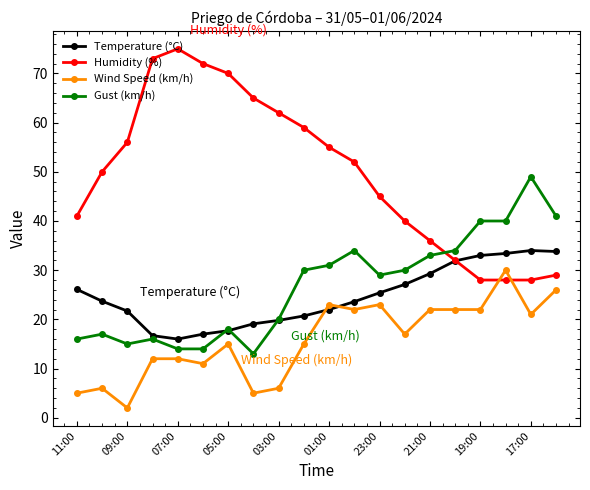

Which series has the largest range (max minus min)?

Humidity (%)